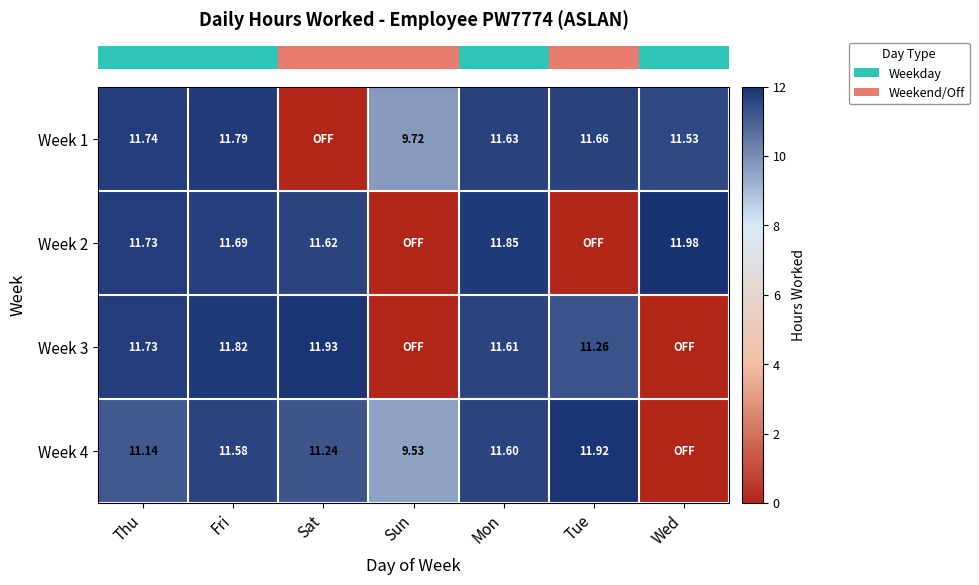

What value does the row_0 series have at Thu?

11.7